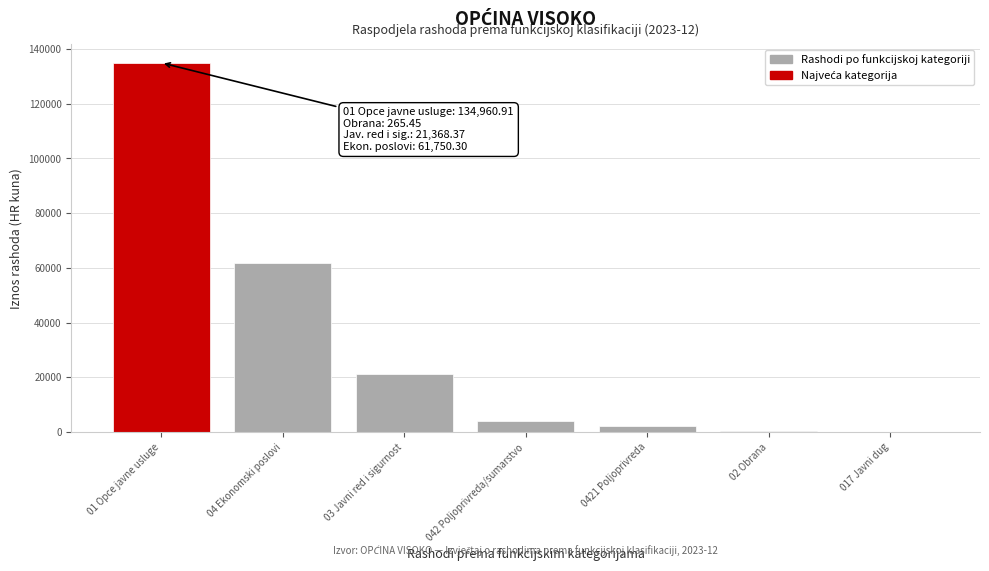

What is the change in value from 01 Opce javne usluge to 04 Ekonomski poslovi?

-73210.6